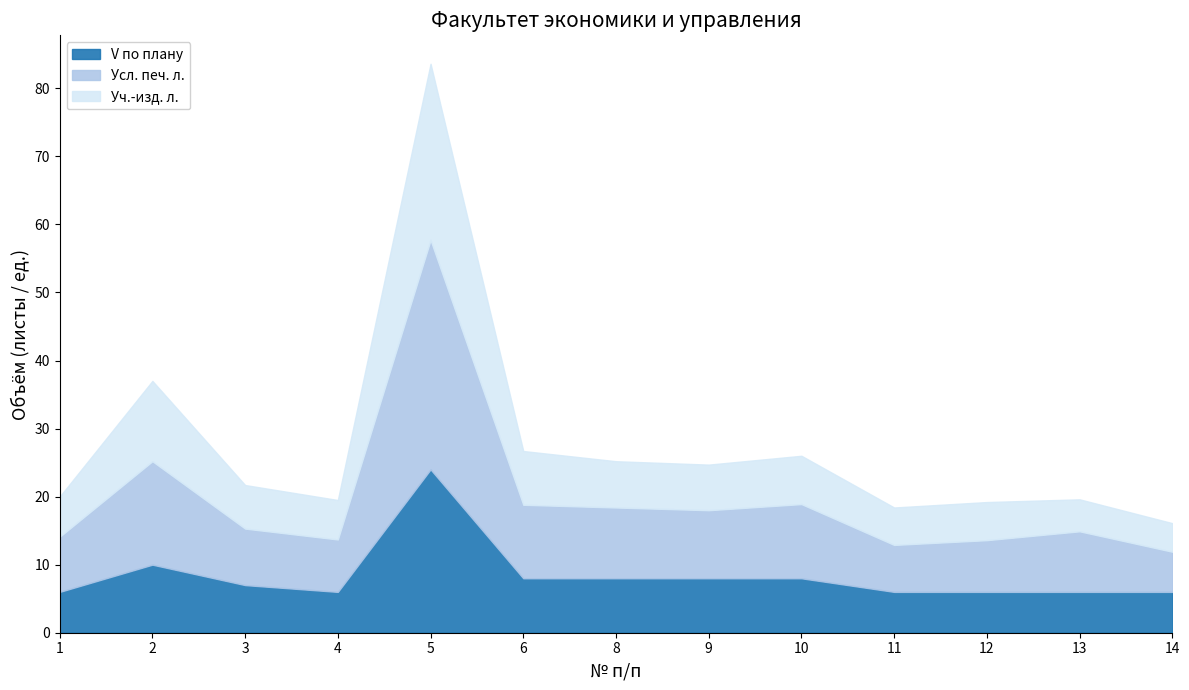

Count the number of categories in the chart.

13